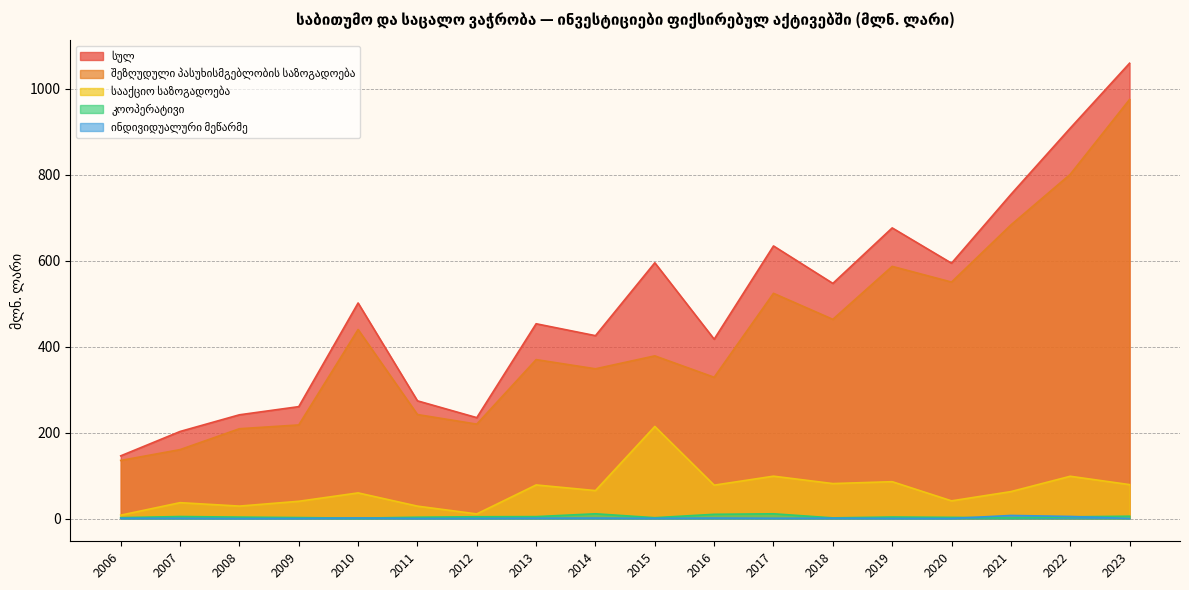

Reading right to left, extract all data points from this chart.

სულ: 2023=1059.2	2022=908.1	2021=753.9	2020=594.0	2019=676.1	2018=547.0	2017=634.1	2016=417.2	2015=595.0	2014=425.4	2013=453.1	2012=234.7	2011=273.8	2010=501.4	2009=260.3	2008=241.3	2007=202.5	2006=145.8
შეზღუდული პასუხისმგებლობის საზოგადოება: 2023=974.8	2022=800.7	2021=682.9	2020=550.1	2019=586.6	2018=463.4	2017=523.9	2016=328.6	2015=378.4	2014=348.3	2013=369.7	2012=219.6	2011=241.9	2010=439.7	2009=217.7	2008=208.9	2007=160.3	2006=135.1
სააქციო საზოგადოება: 2023=78.9	2022=98.3	2021=62.6	2020=41.1	2019=85.7	2018=81.3	2017=98.5	2016=77.6	2015=214.2	2014=65.0	2013=78.1	2012=10.7	2011=28.8	2010=59.6	2009=40.1	2008=28.9	2007=36.9	2006=7.8
კოოპერატივი: 2023=5.4	2022=3.9	2021=1.3	2020=2.7	2019=3.5	2018=1.5	2017=11.0	2016=9.8	2015=1.9	2014=11.0	2013=4.4	2012=4.1	2011=3.0	2010=0.8	2009=2.2	2008=3.3	2007=4.6	2006=2.0
ინდივიდუალური მეწარმე: 2023=0.0	2022=4.8	2021=7.1	2020=0.1	2019=0.3	2018=0.8	2017=0.7	2016=1.1	2015=0.5	2014=1.1	2013=0.8	2012=0.3	2011=0.1	2010=1.3	2009=0.2	2008=0.0	2007=0.6	2006=0.5